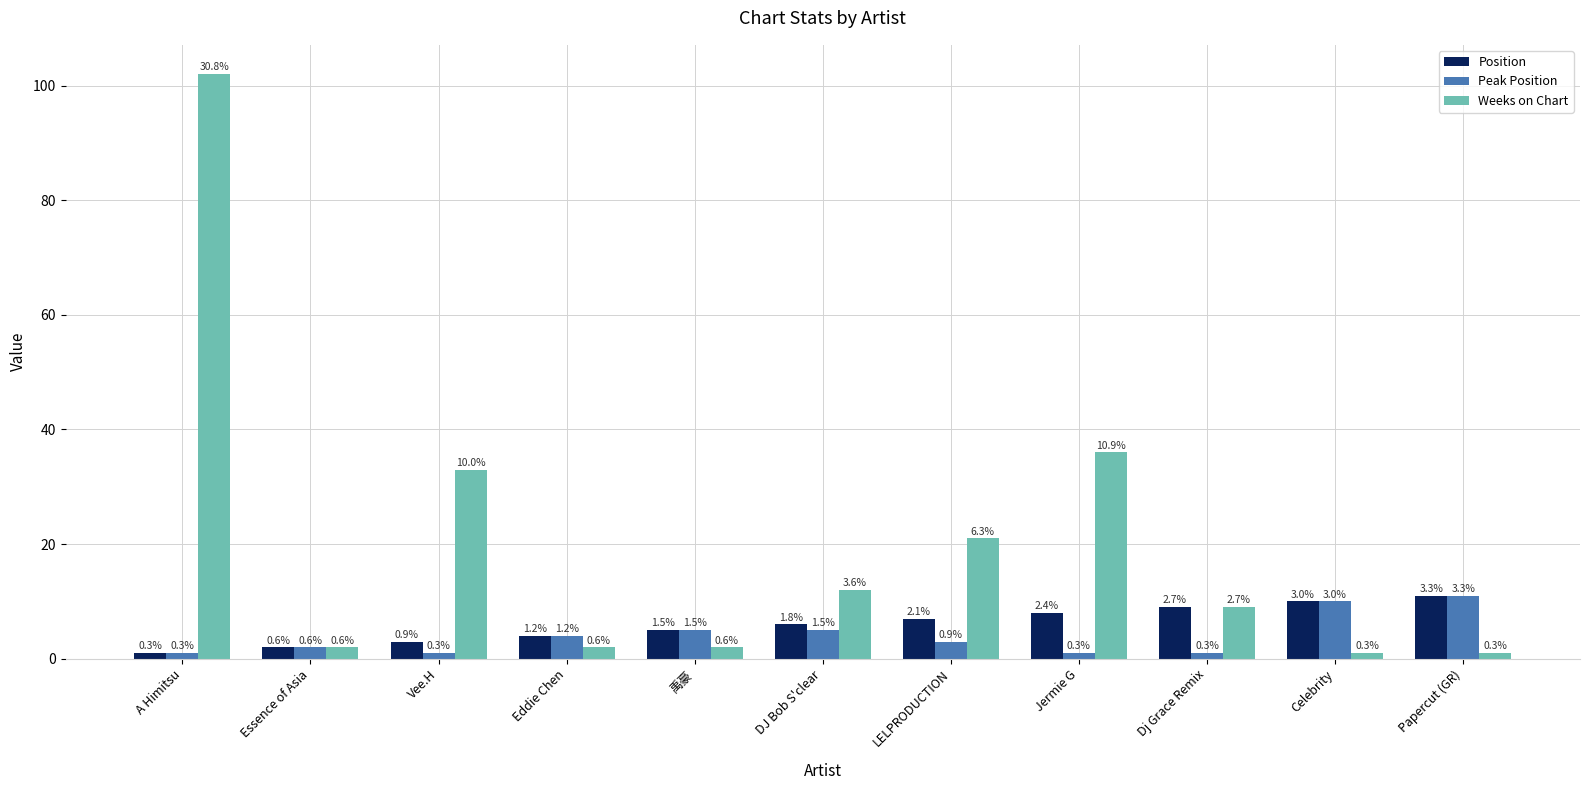

How many groups of bars are there?

11